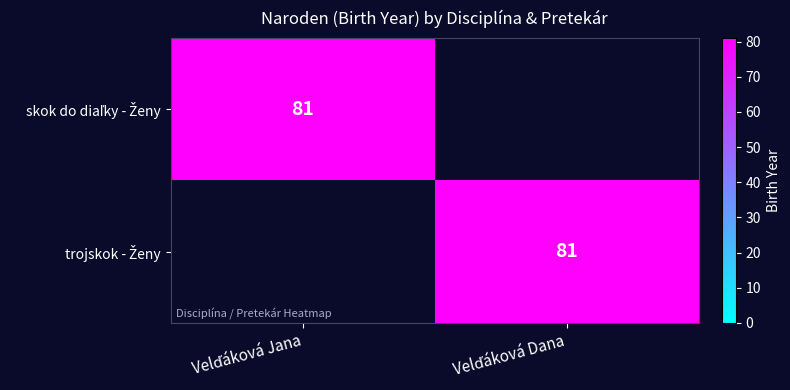

Which series has the largest total across all categories?

skok do diaľky - Ženy